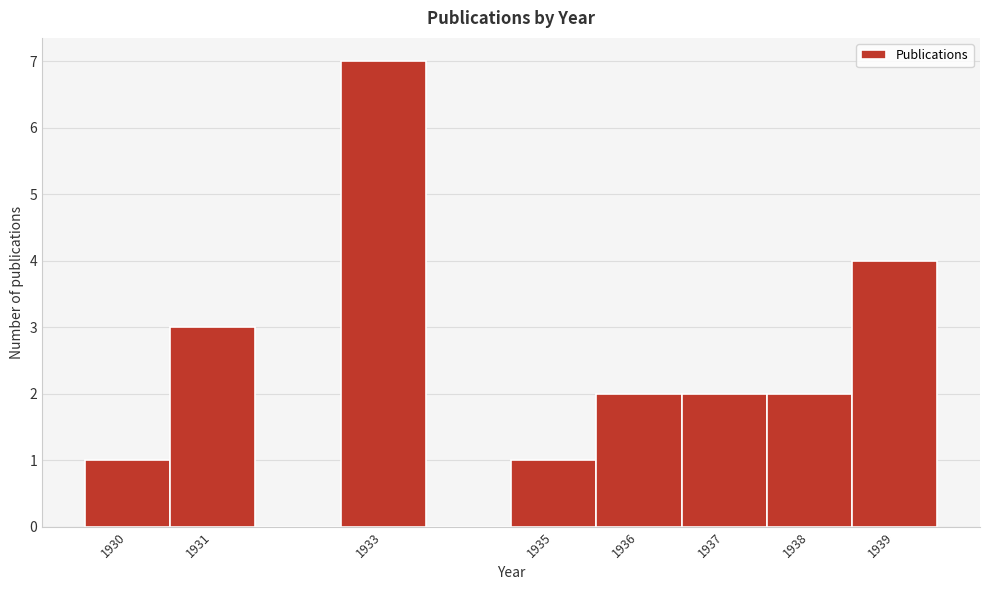

Reading left to right, list every bar in this chart as the range it spans on the x-axis followed by its height. The values are not printed on the chart, so give them approximately, as read against the axis.

1929.5 to 1930.5: 1
1930.5 to 1931.5: 3
1931.5 to 1932.5: 0
1932.5 to 1933.5: 7
1933.5 to 1934.5: 0
1934.5 to 1935.5: 1
1935.5 to 1936.5: 2
1936.5 to 1937.5: 2
1937.5 to 1938.5: 2
1938.5 to 1939.5: 4